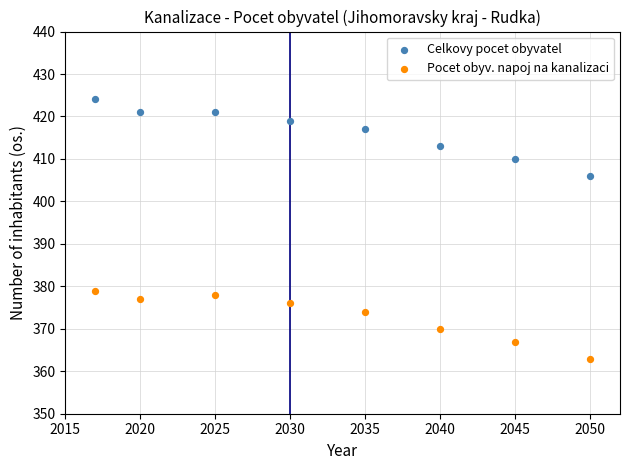

Which series contains the highest Y value?

Celkovy pocet obyvatel